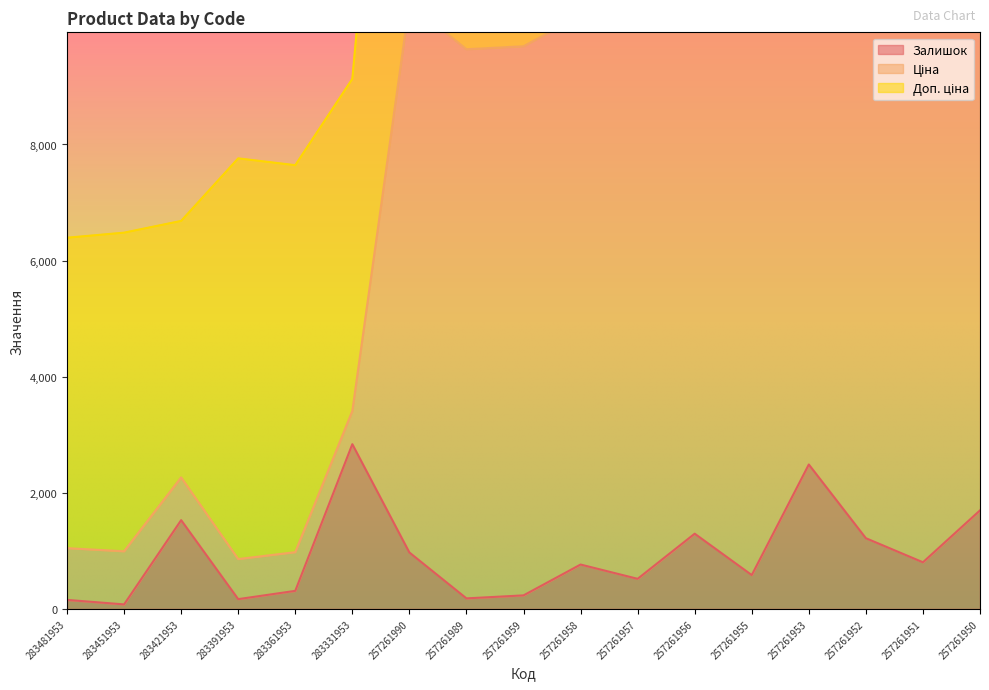

The Ціна series shows 19500.9 at 257261955. True or false?

True